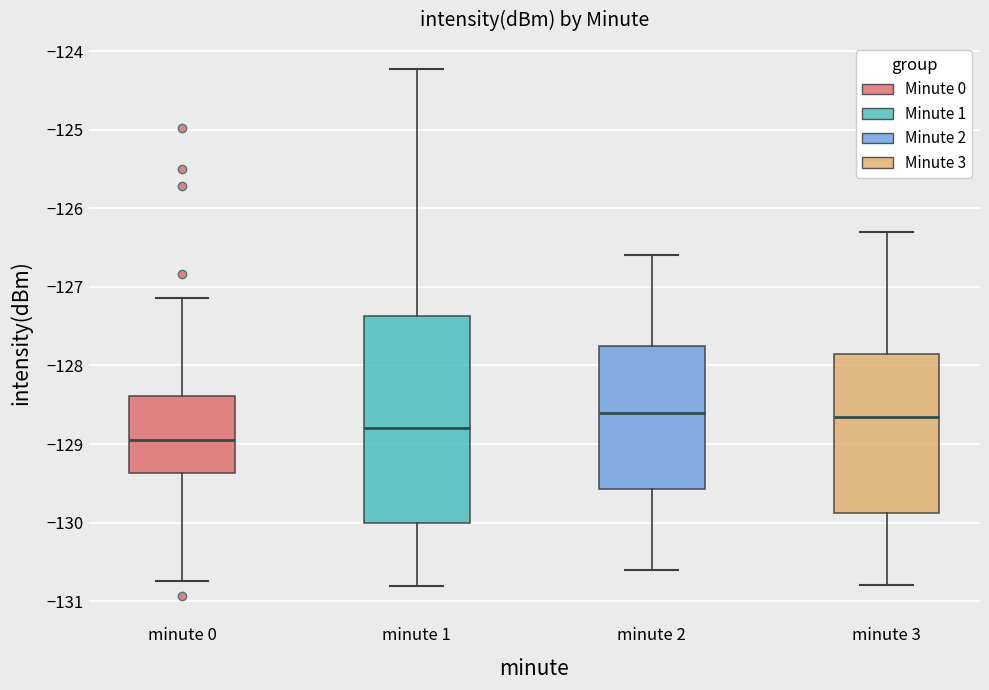

Reading left to right, read every box against the y-axis: the position of its median line, the range the box covers, and the ends of its whiskers. The values are not printed on the chart, so give them approximately, as read against the axis.

minute 0: median -128.9, box -129.4 to -128.4, whiskers -130.7 to -127.1
minute 1: median -128.8, box -130.0 to -127.4, whiskers -130.8 to -124.2
minute 2: median -128.6, box -129.6 to -127.7, whiskers -130.6 to -126.6
minute 3: median -128.6, box -129.9 to -127.8, whiskers -130.8 to -126.3